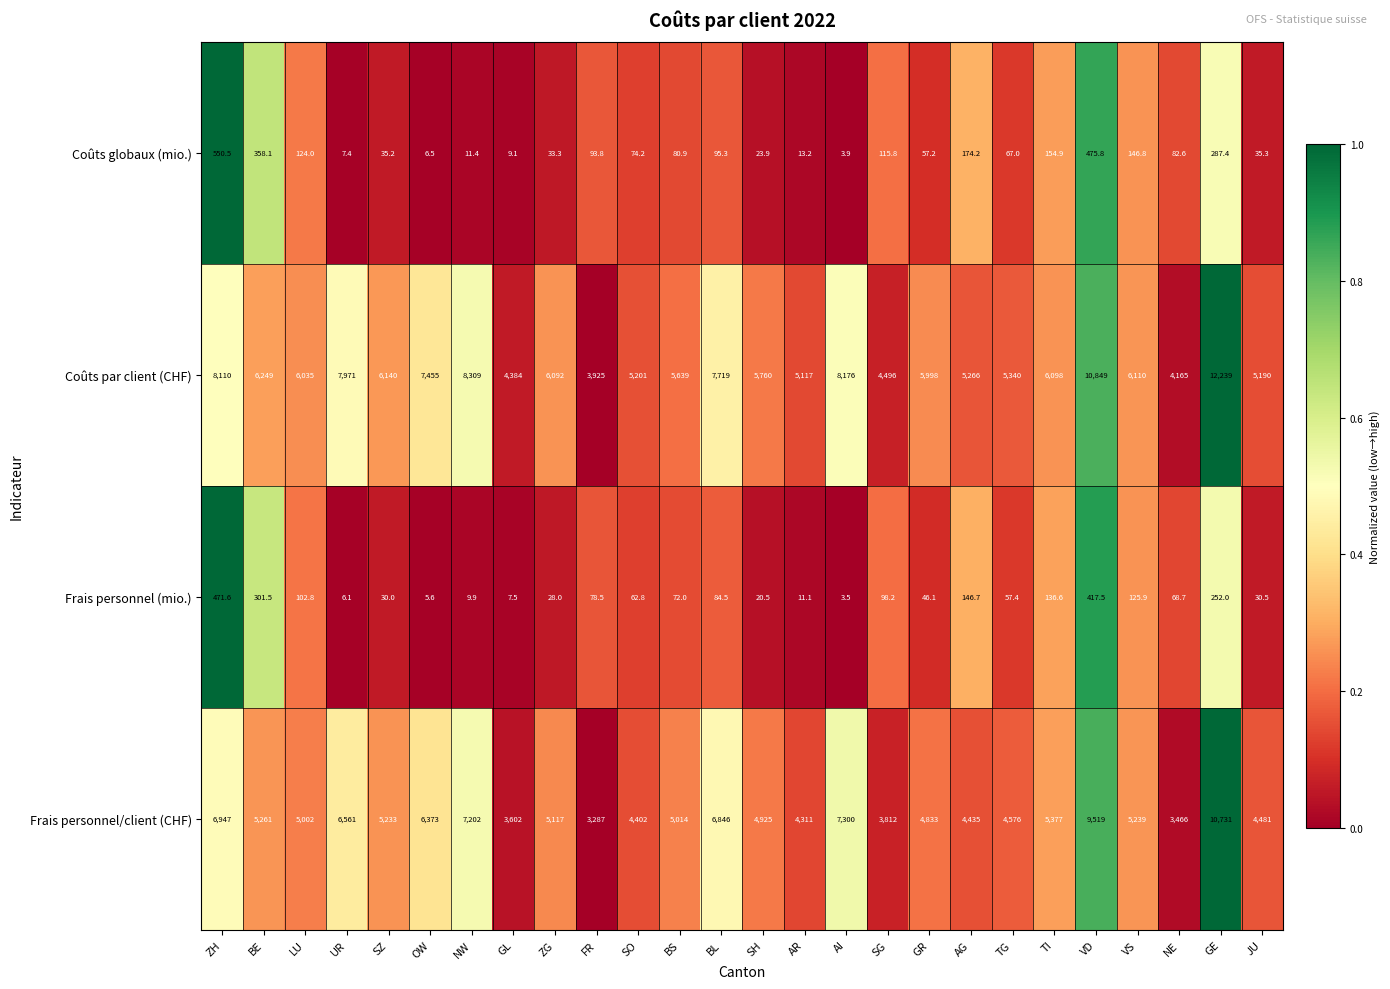

Is the value of Coûts par client (CHF) at UR greater than the value of Coûts globaux (mio.) at OW?

Yes